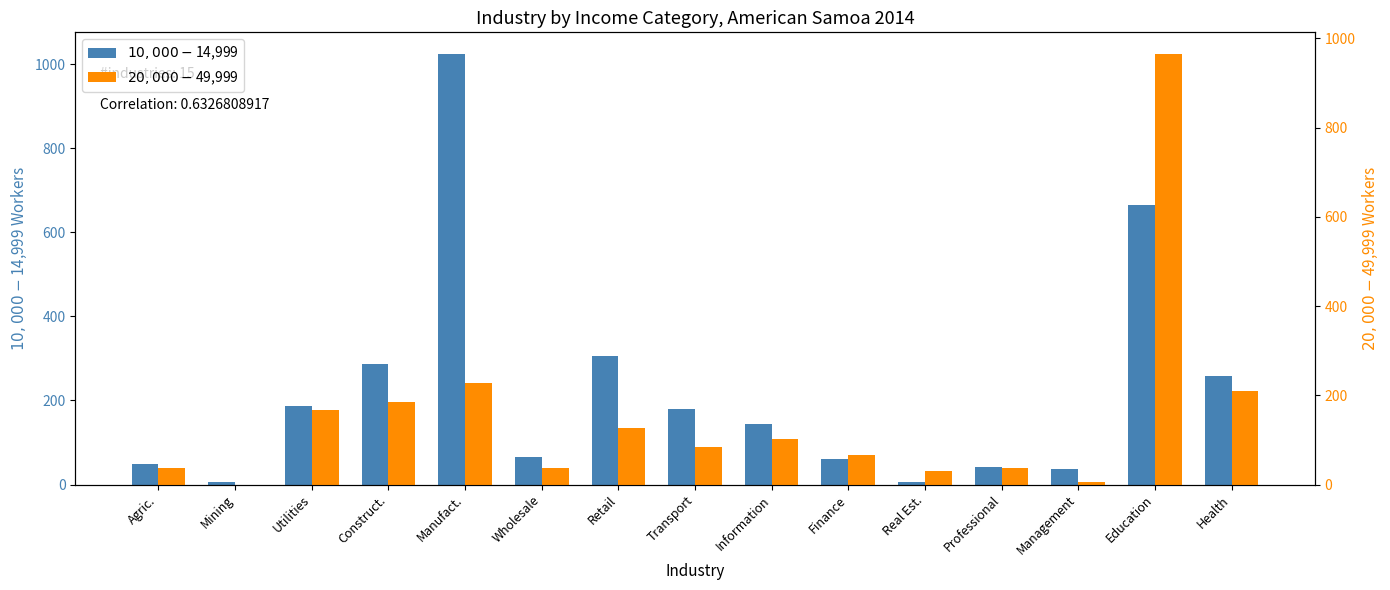

Rank the series at Retail from highest to lowest value.

$10,000-$14,999, $20,000-$49,999